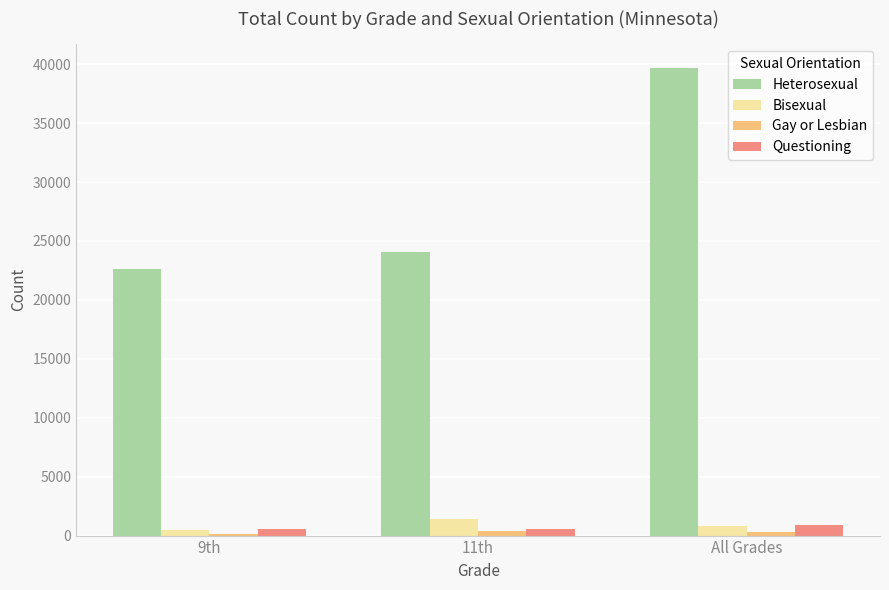

Count the number of data series in this chart.

4